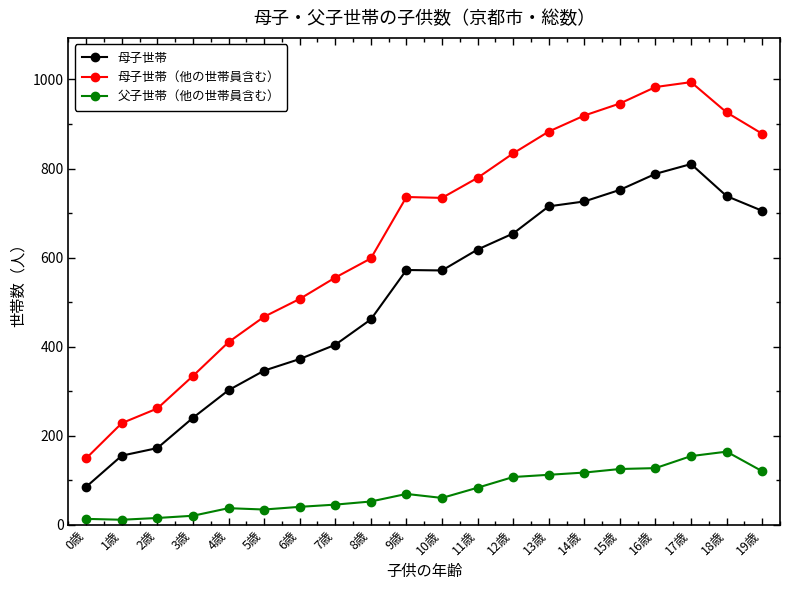

What is the label of the 18th point from the left?

17歳